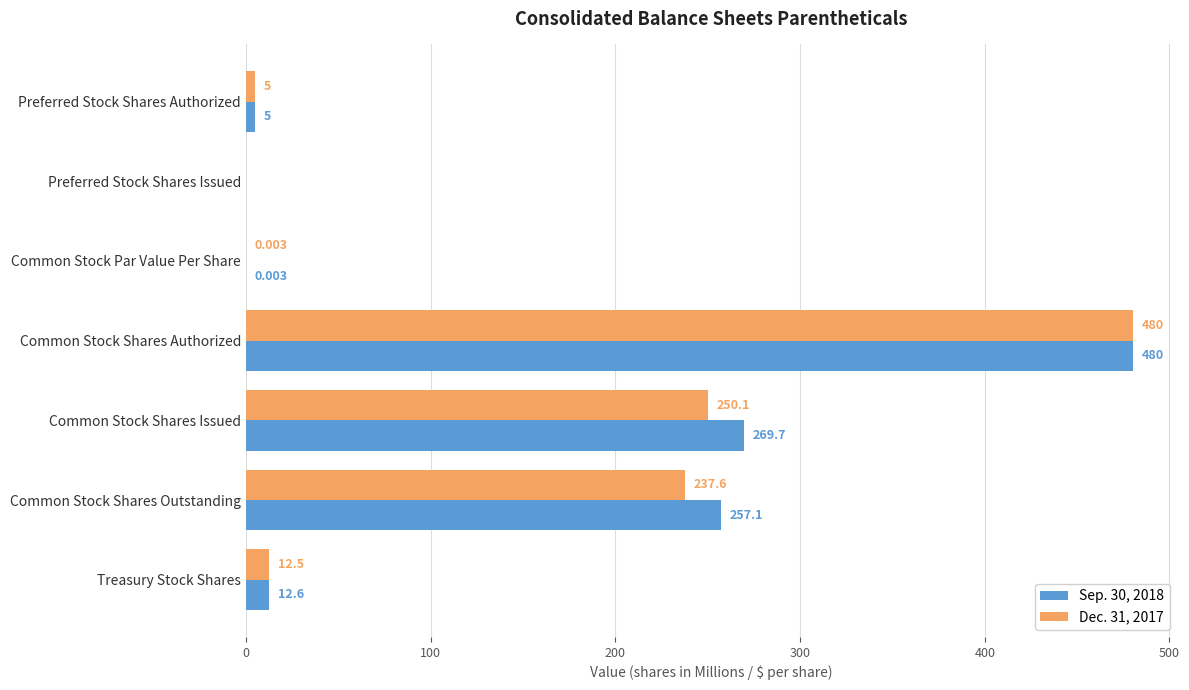

What is the average value of the Dec. 31, 2017 series?

140.7